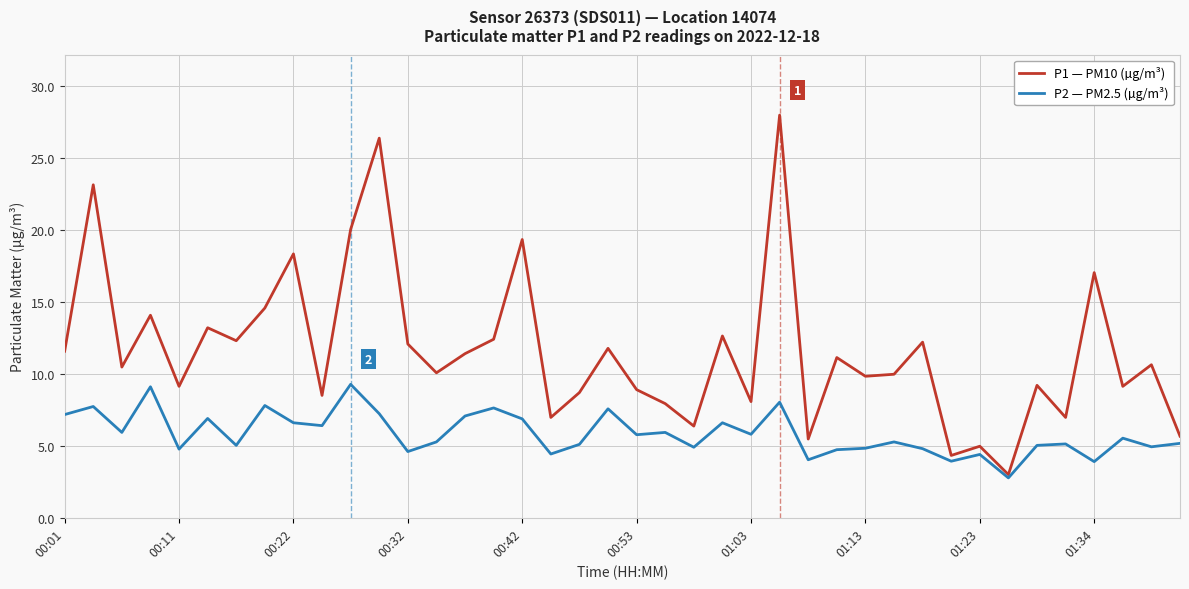

Which series has the largest total across all categories?

P1 — PM10 (µg/m³)